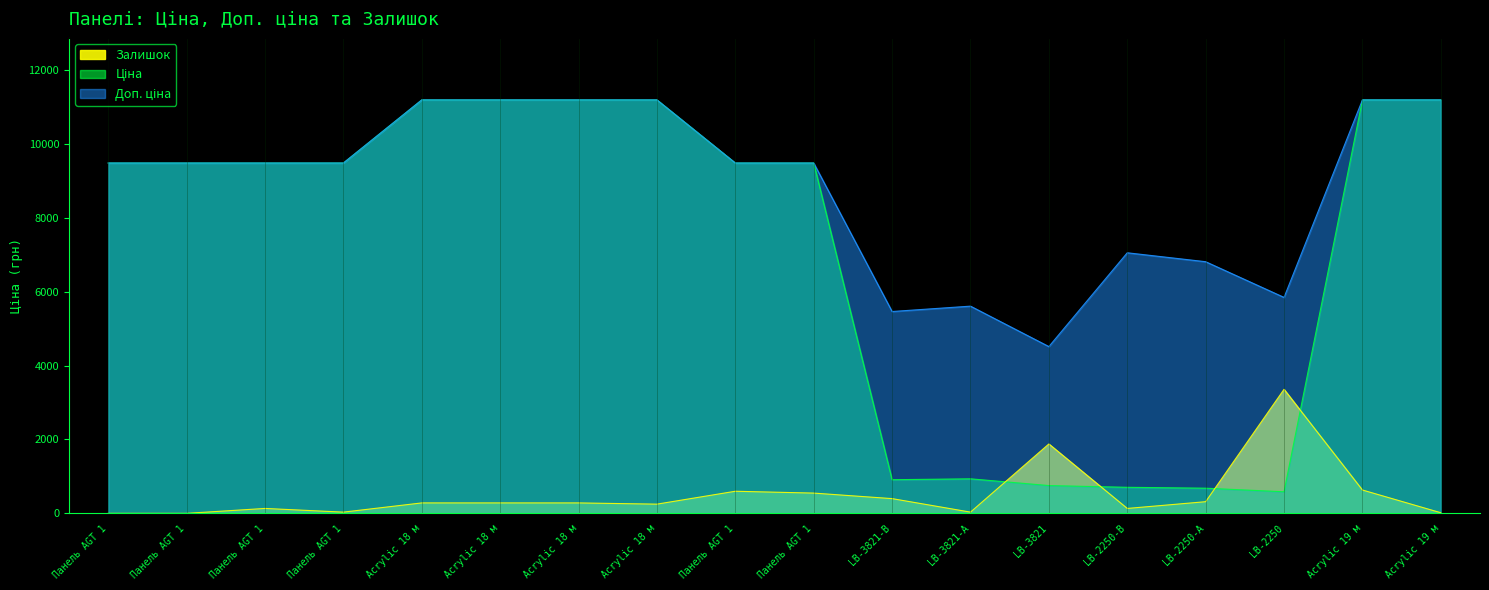

What is the maximum value shown in the chart?

11188.2